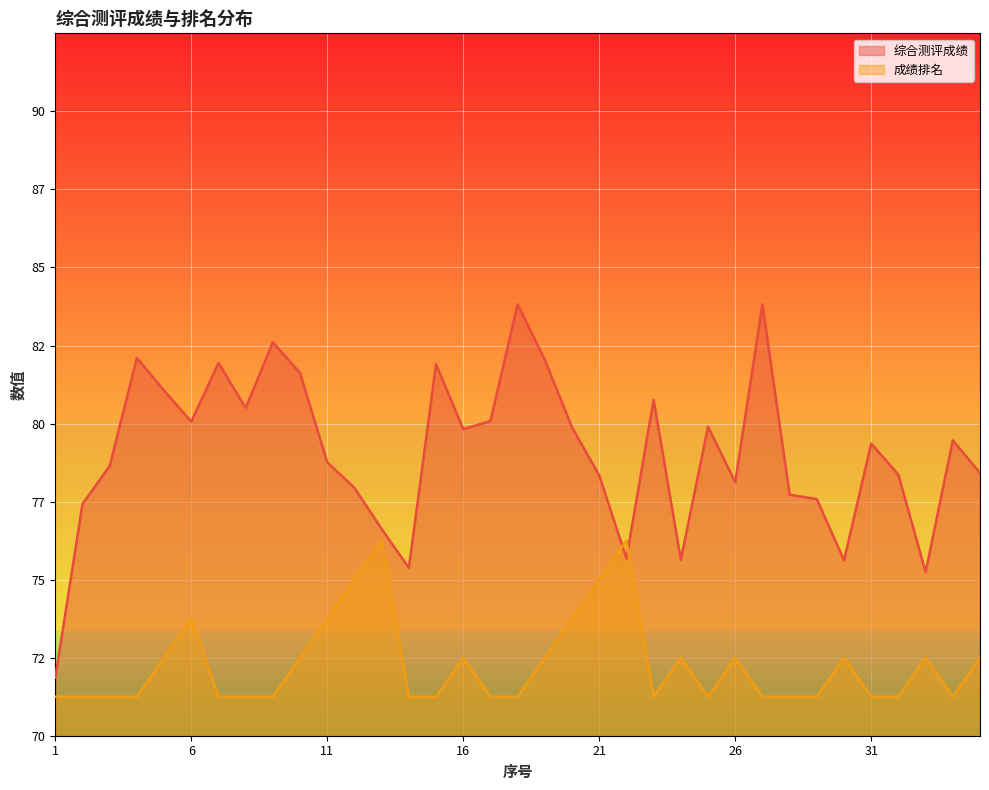

At which category is the sum across all series the highest?

18